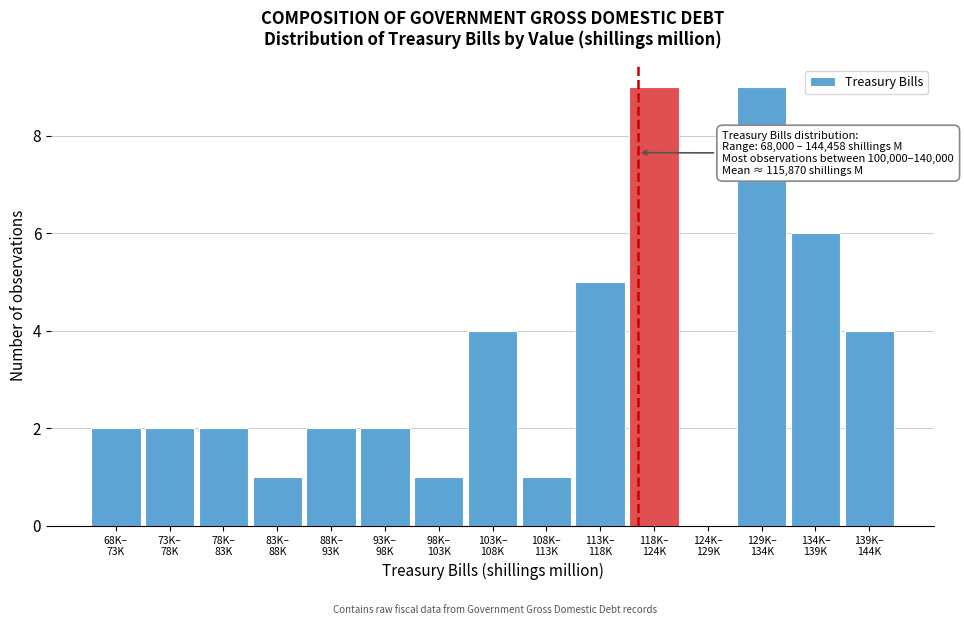

What is the maximum value shown in the chart?

9